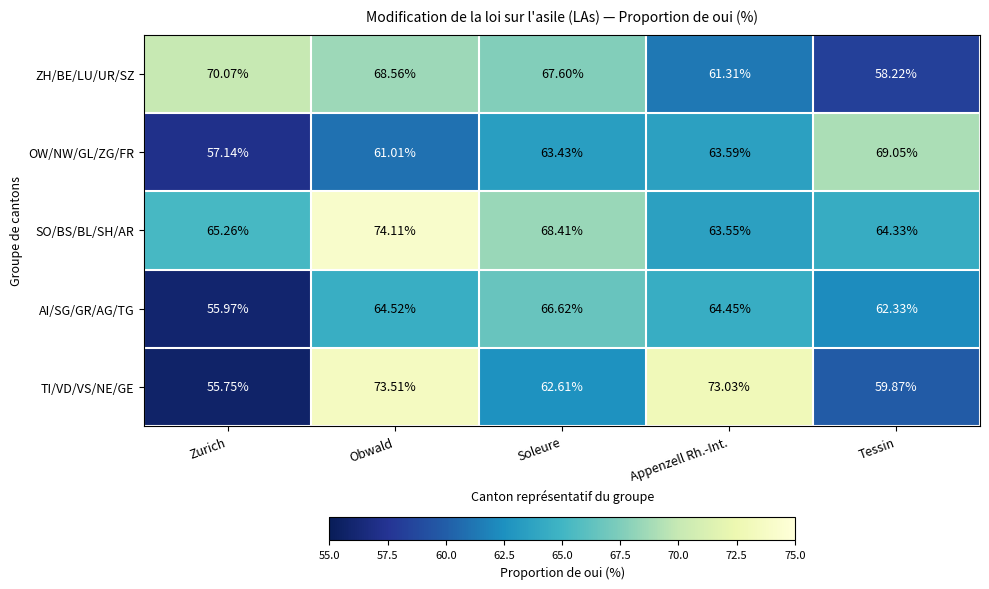

At which category is the sum across all series the highest?

Obwald